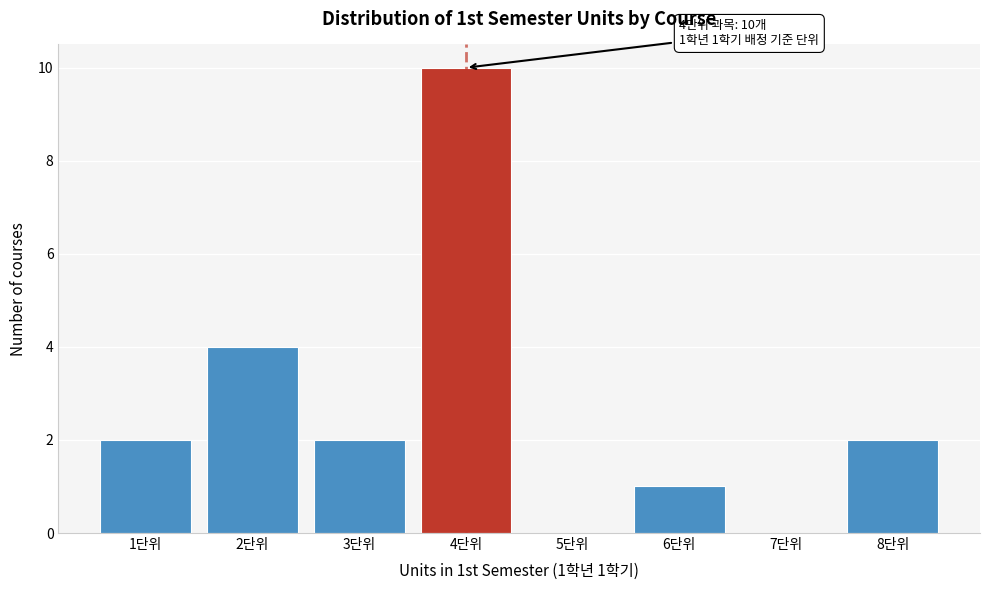

Which range on the x-axis has the tallest bar?

3.5 to 4.5